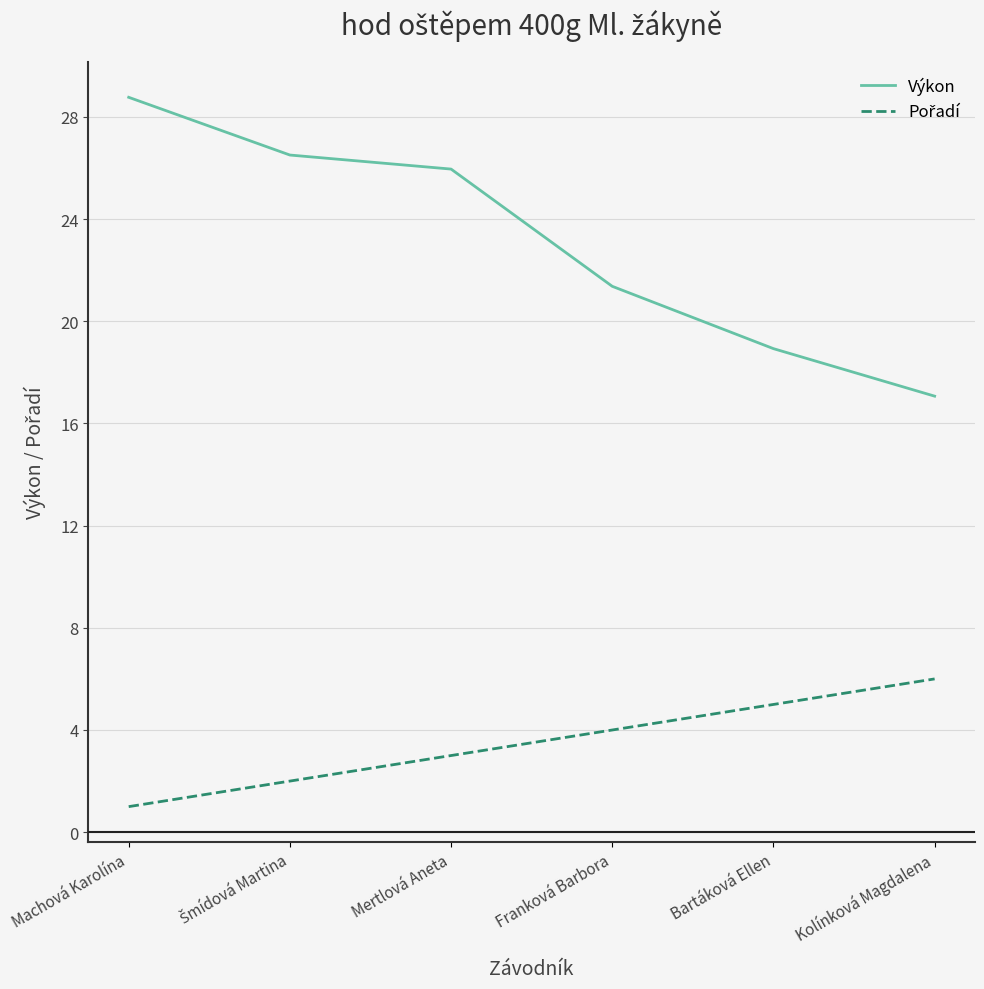

What is the approximate value of Výkon at Kolínková Magdalena?

17.1